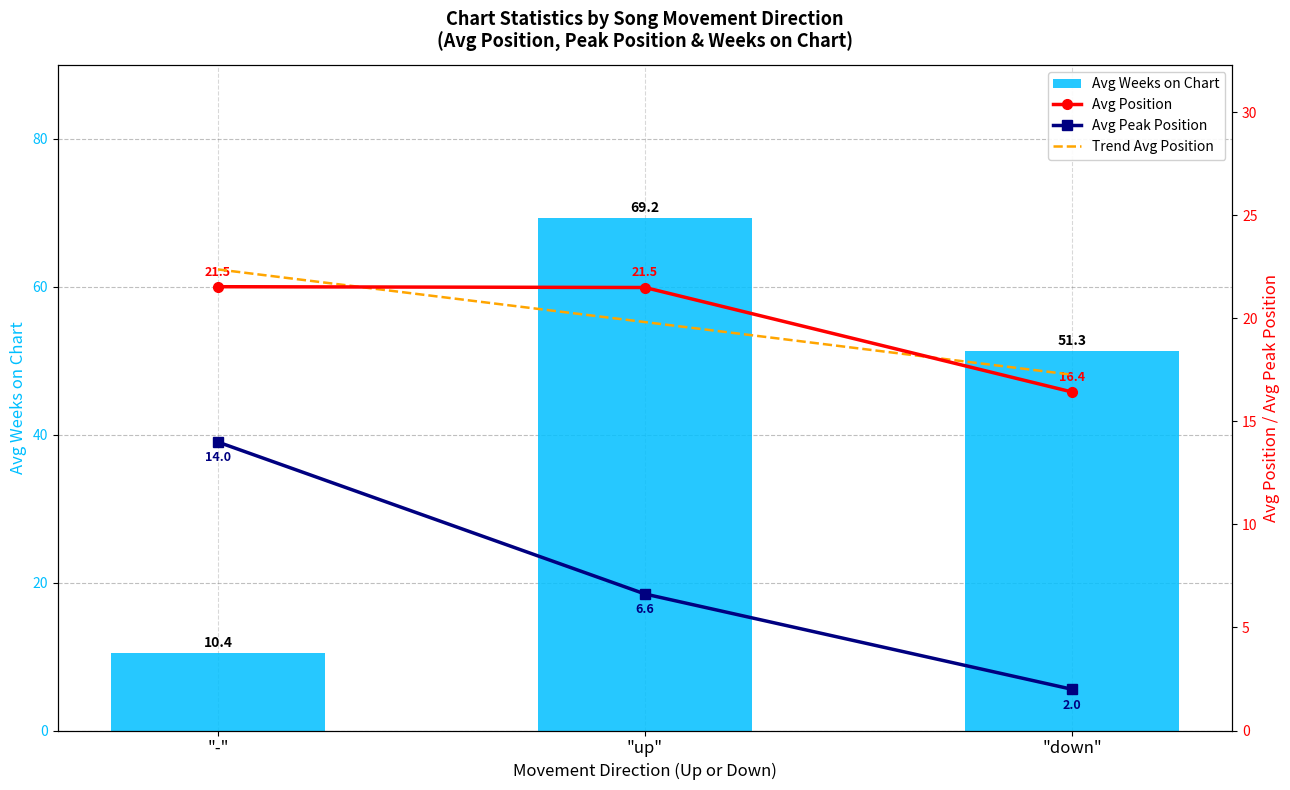

Rank the series by their maximum value, from lowest to highest.

Avg Peak Position, Avg Position, Trend Avg Position, Avg Weeks on Chart